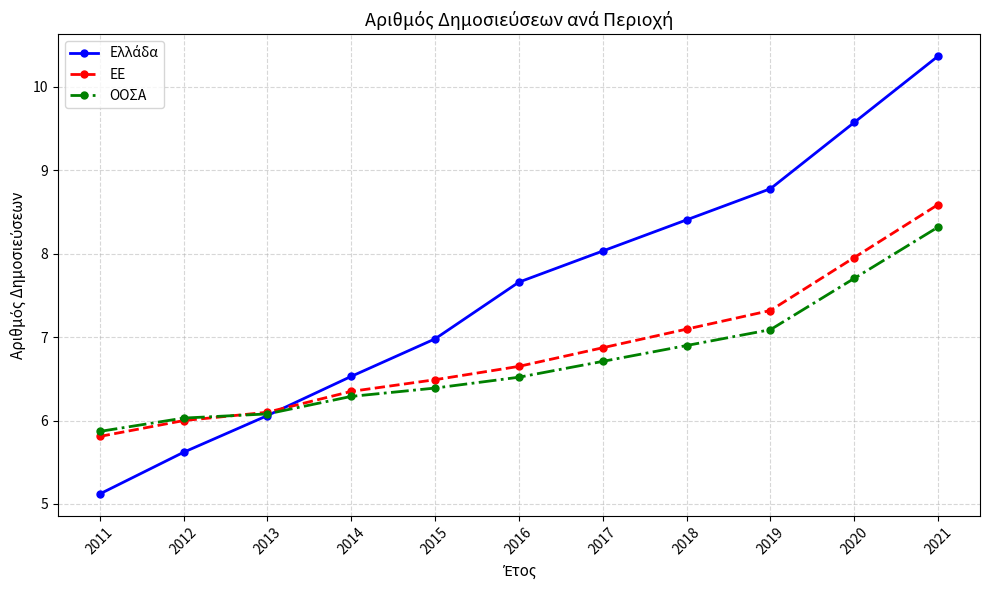

Is this an area chart (filled region under the line)?

No